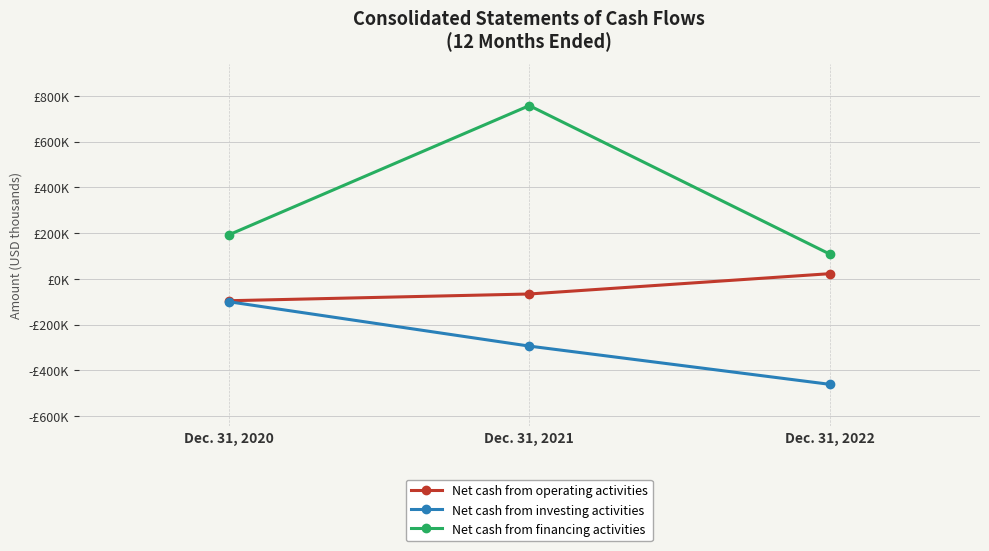

What are all the series names shown in the legend?

Net cash from operating activities, Net cash from investing activities, Net cash from financing activities